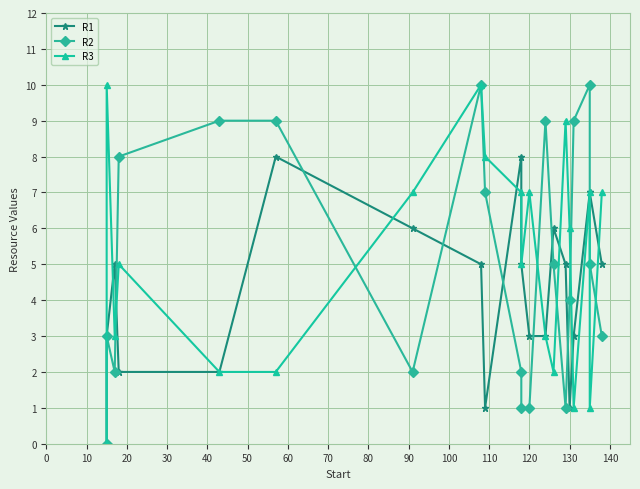

At 10, list the series in order from smallest to largest.

R2, R3, R1